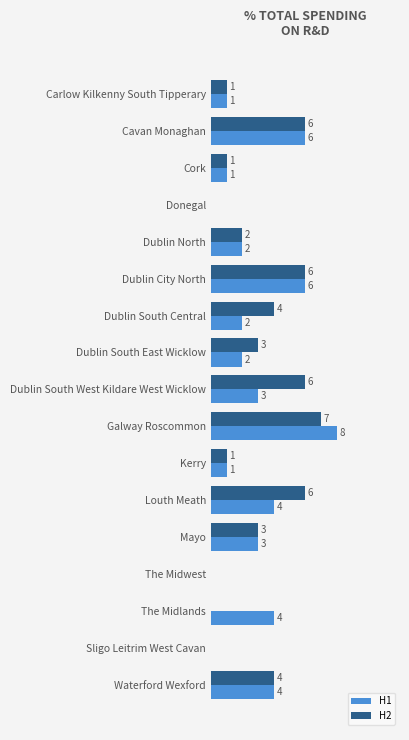

Which series changed the most between Dublin City North and Louth Meath?

H1